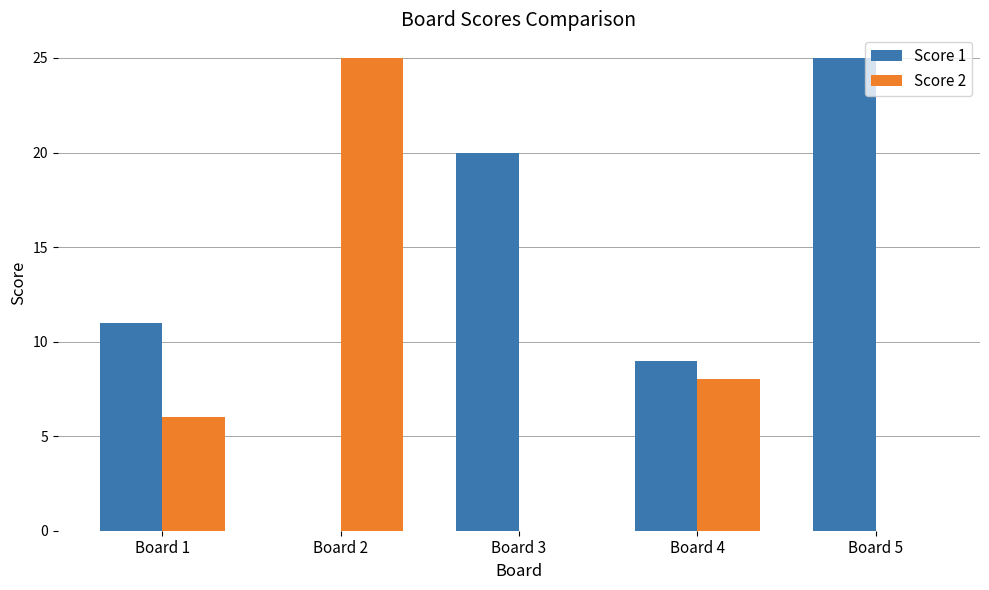

Count the number of data series in this chart.

2